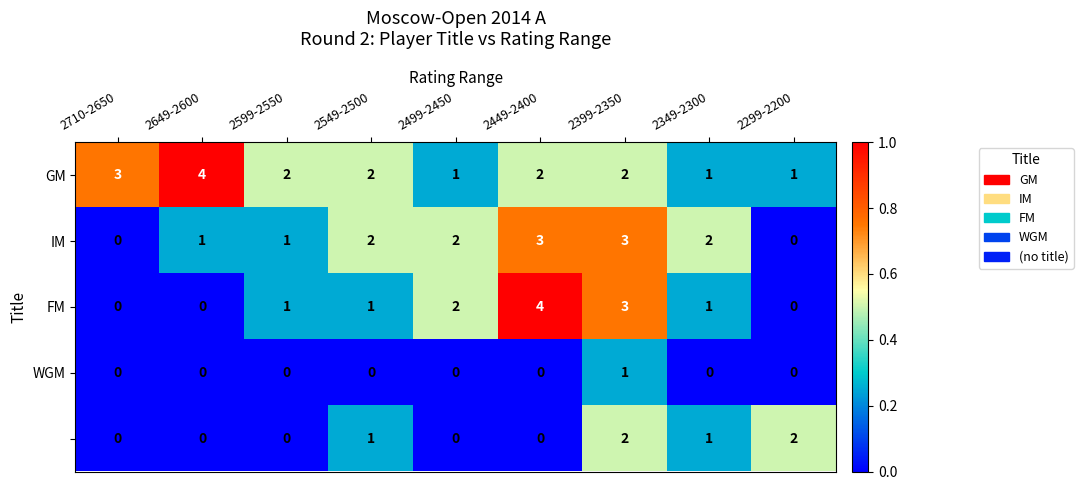

What is the maximum value shown in the chart?

4